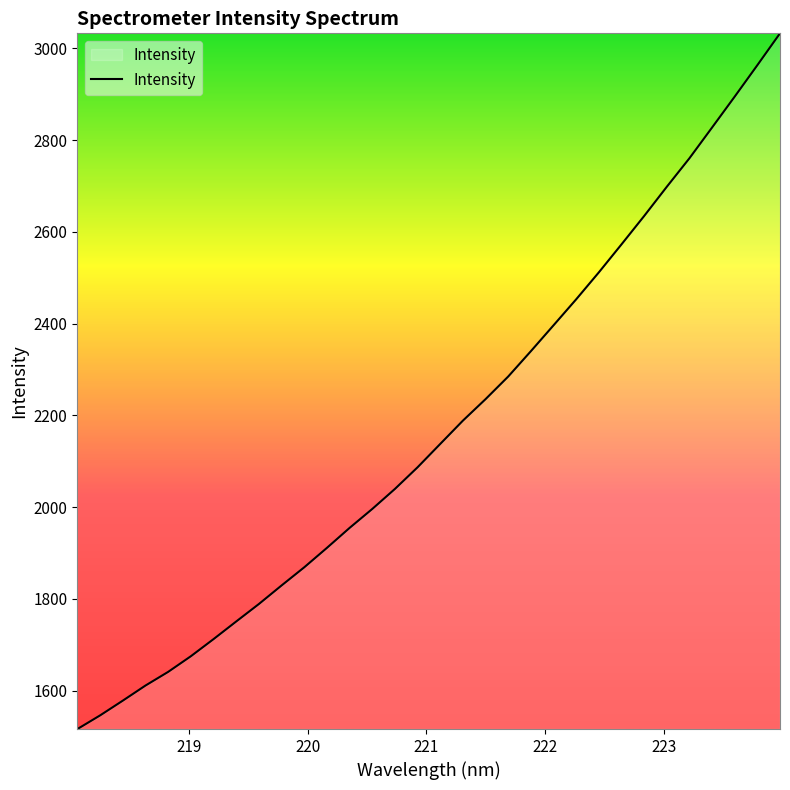

What is the greatest value displayed?

3032.4